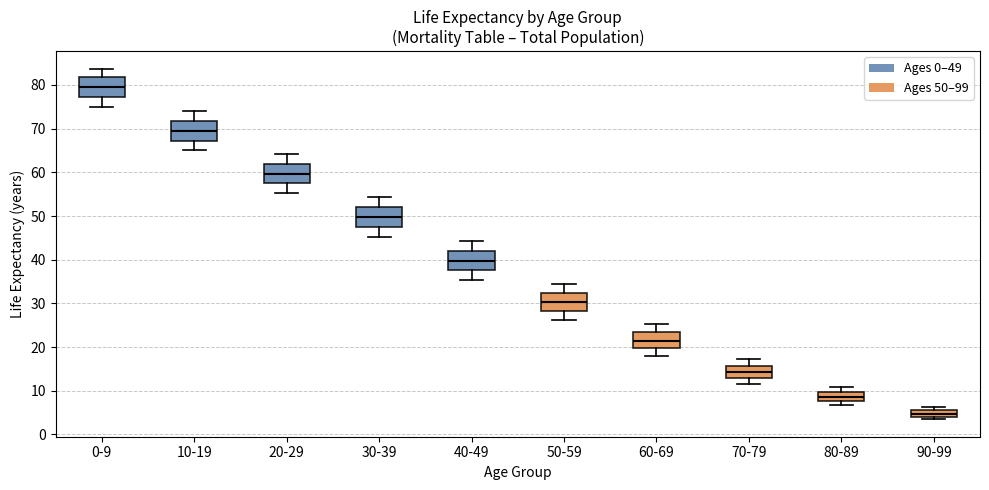

Which box's median line is the highest?

0-9